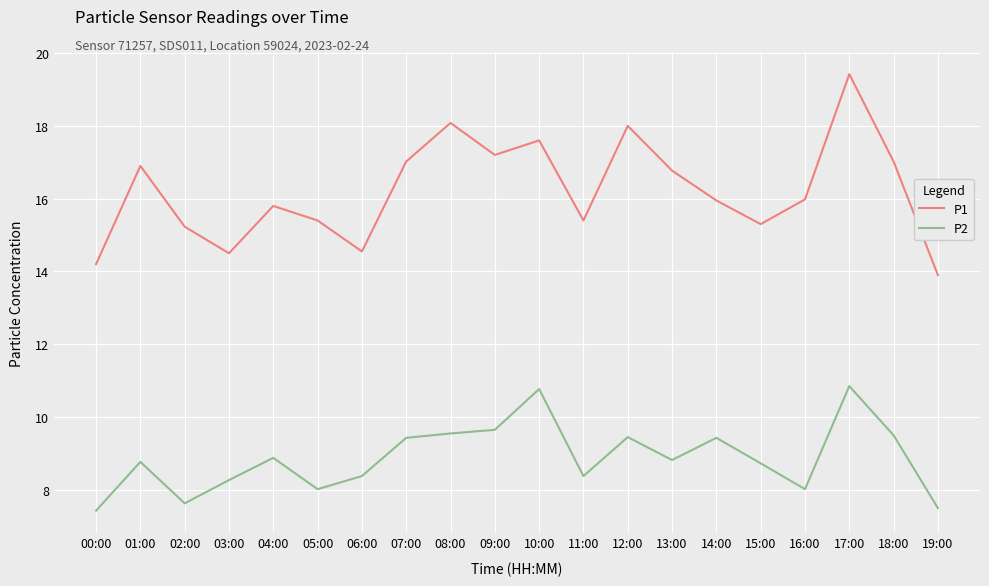

List the series in order of their overall mean, highest first.

P1, P2